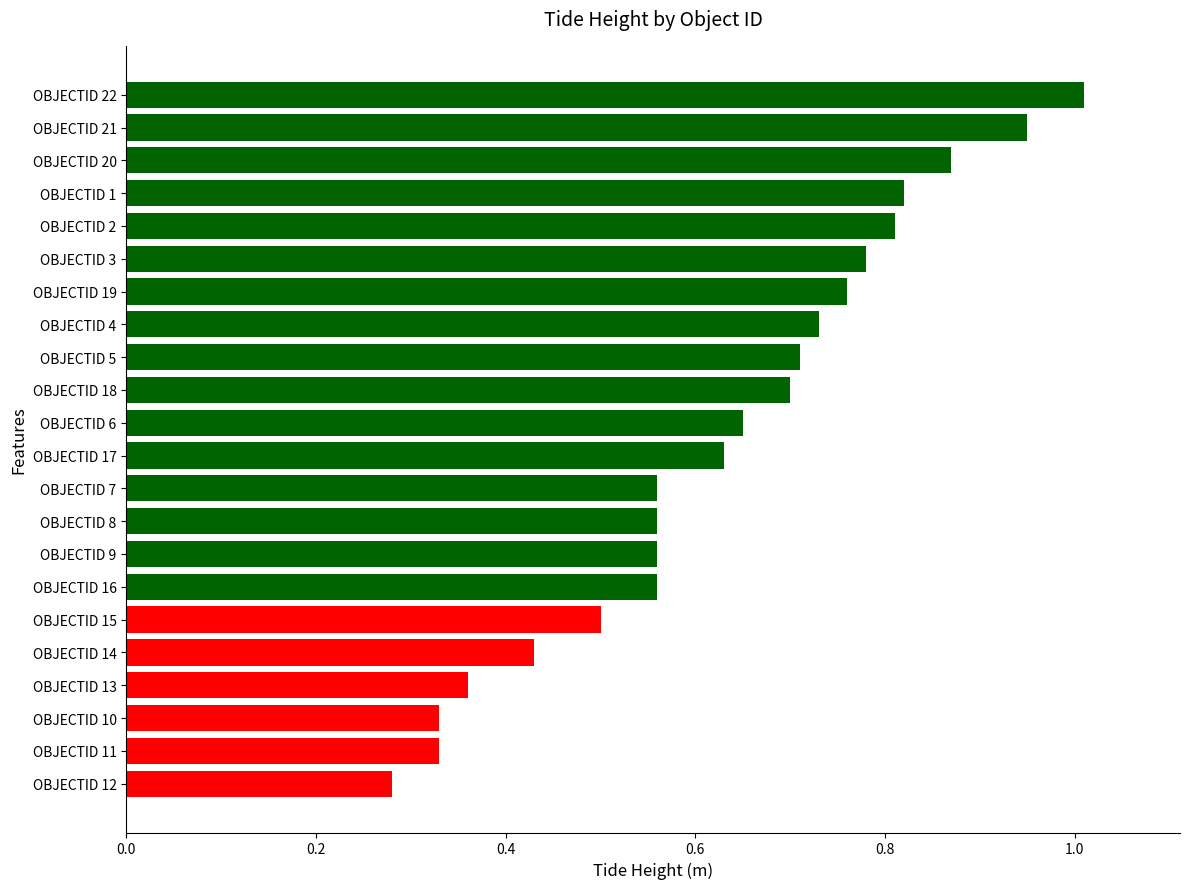

True or false: the data shows 0.7 at OBJECTID 4.

True